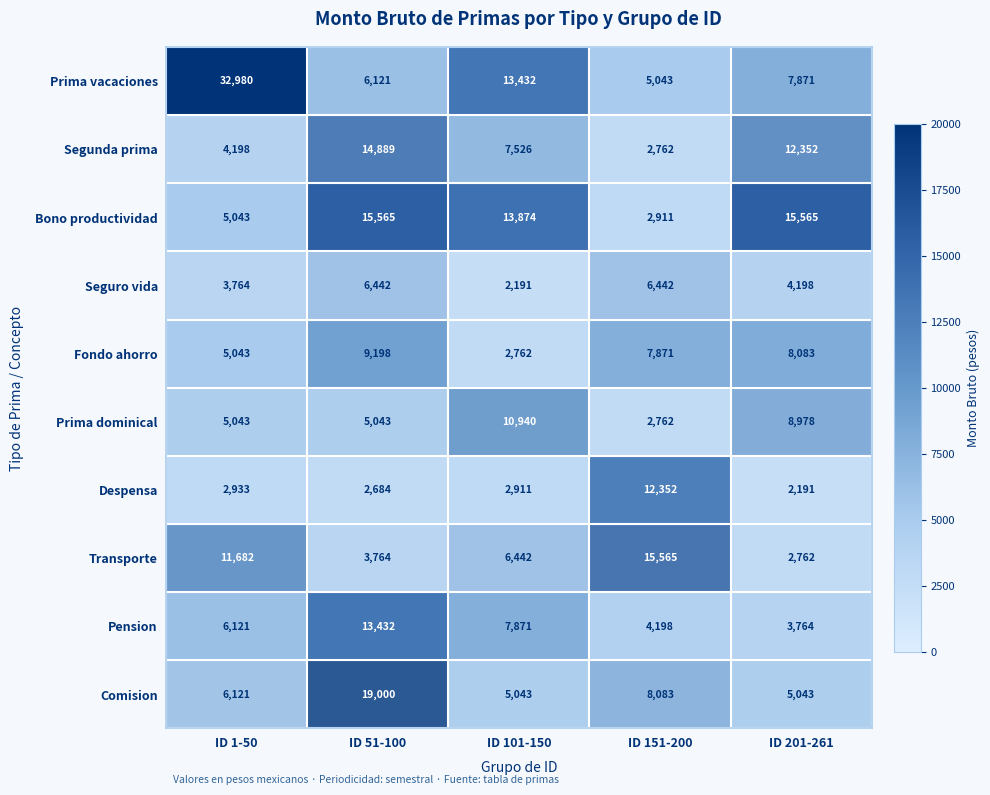

The value of Prima dominical at ID 151-200 is 2762. True or false?

True